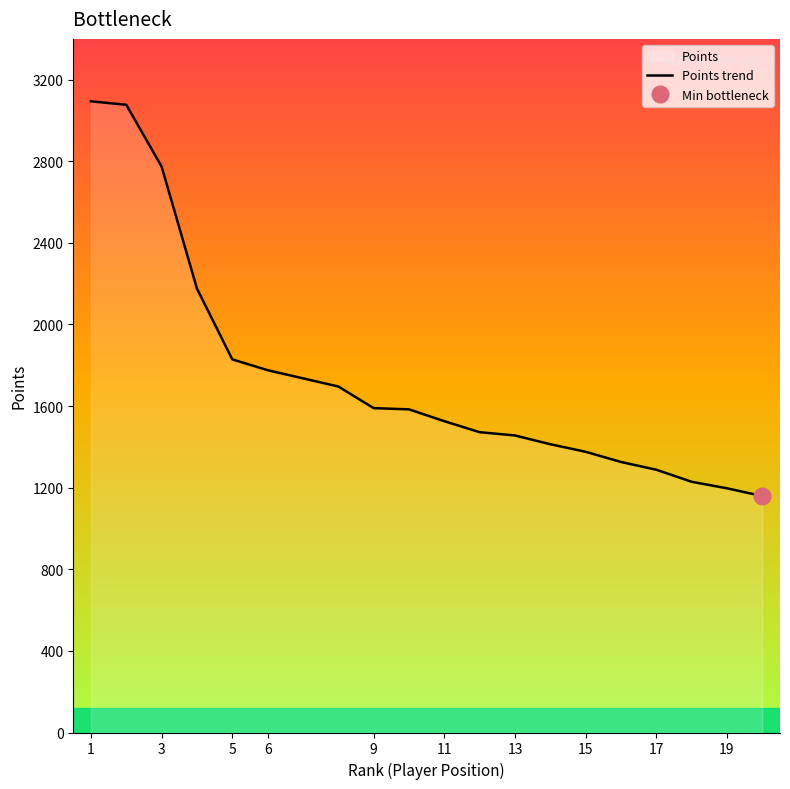

What is the average value?

1741